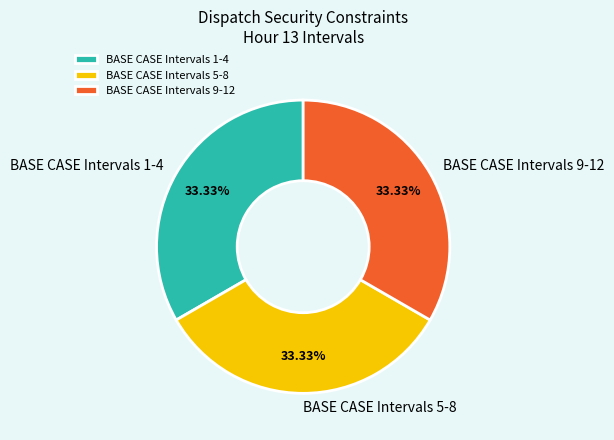

Do BASE CASE Intervals 5-8 and BASE CASE Intervals 9-12 together represent more than half of the pie?

Yes